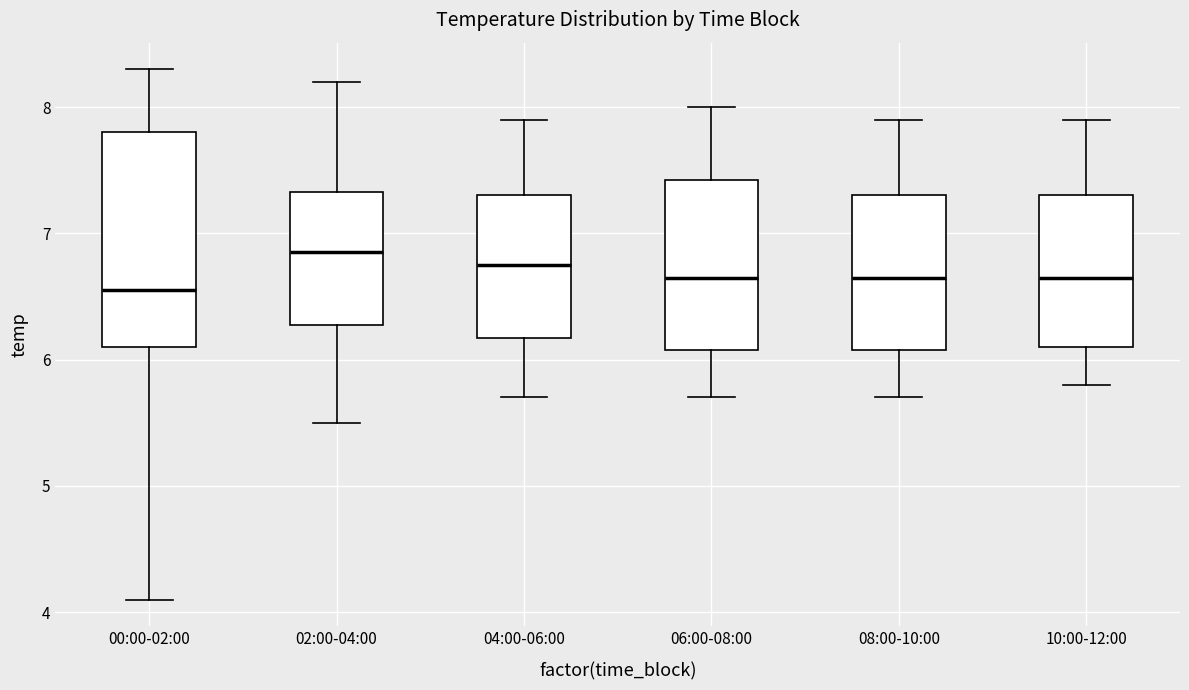

Reading left to right, transcribe this box plot: for each box, give where its median line is, the range the box spans, and where its two whiskers end, as read against the y-axis. The values are not printed on the chart, so give them approximately, as read against the axis.

00:00-02:00: median 6.6, box 6.1 to 7.8, whiskers 4.1 to 8.3
02:00-04:00: median 6.9, box 6.3 to 7.3, whiskers 5.5 to 8.2
04:00-06:00: median 6.8, box 6.2 to 7.3, whiskers 5.7 to 7.9
06:00-08:00: median 6.7, box 6.1 to 7.4, whiskers 5.7 to 8.0
08:00-10:00: median 6.7, box 6.1 to 7.3, whiskers 5.7 to 7.9
10:00-12:00: median 6.7, box 6.1 to 7.3, whiskers 5.8 to 7.9